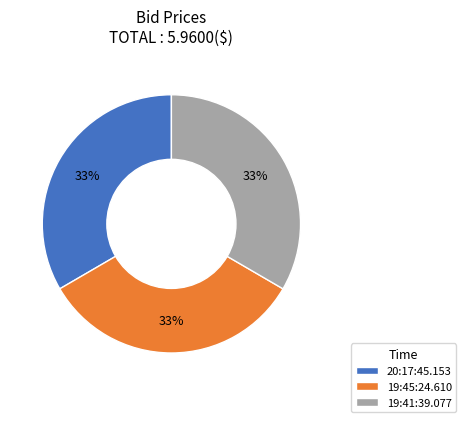

To the nearest percent, what percentage of the pie is 19:45:24.610?

33%